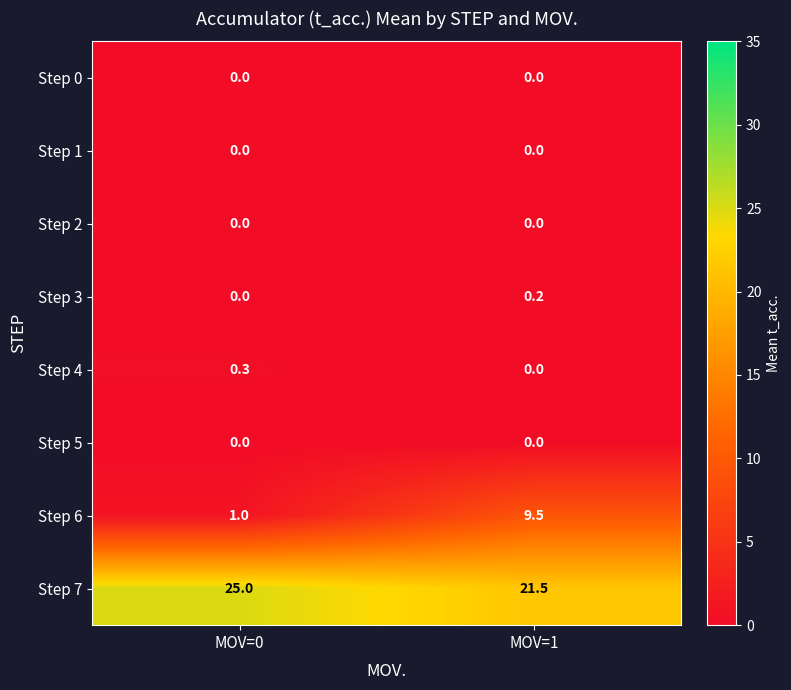

Which series has the widest spread of values?

Step 6